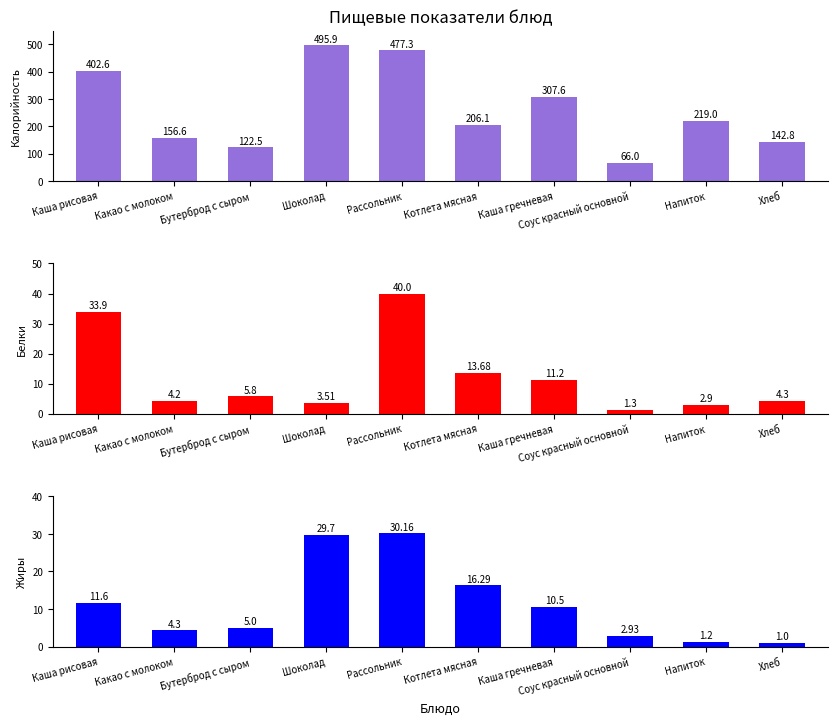

How many bars are there in total?

30